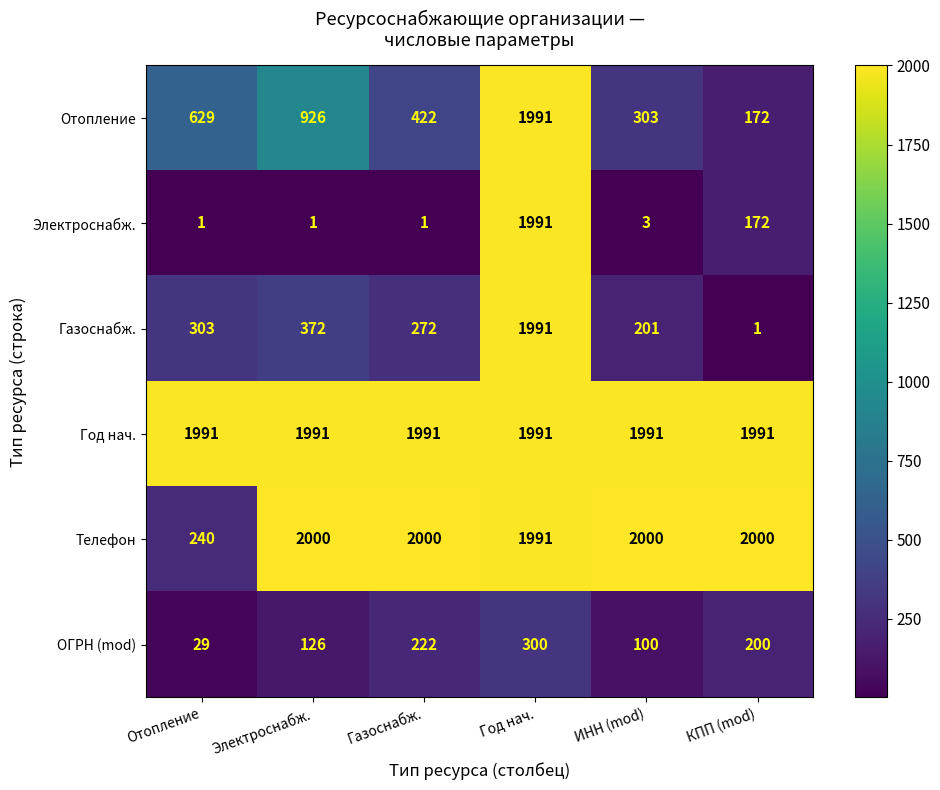

What is the spread (max minus min) of values at Отопление?

1990